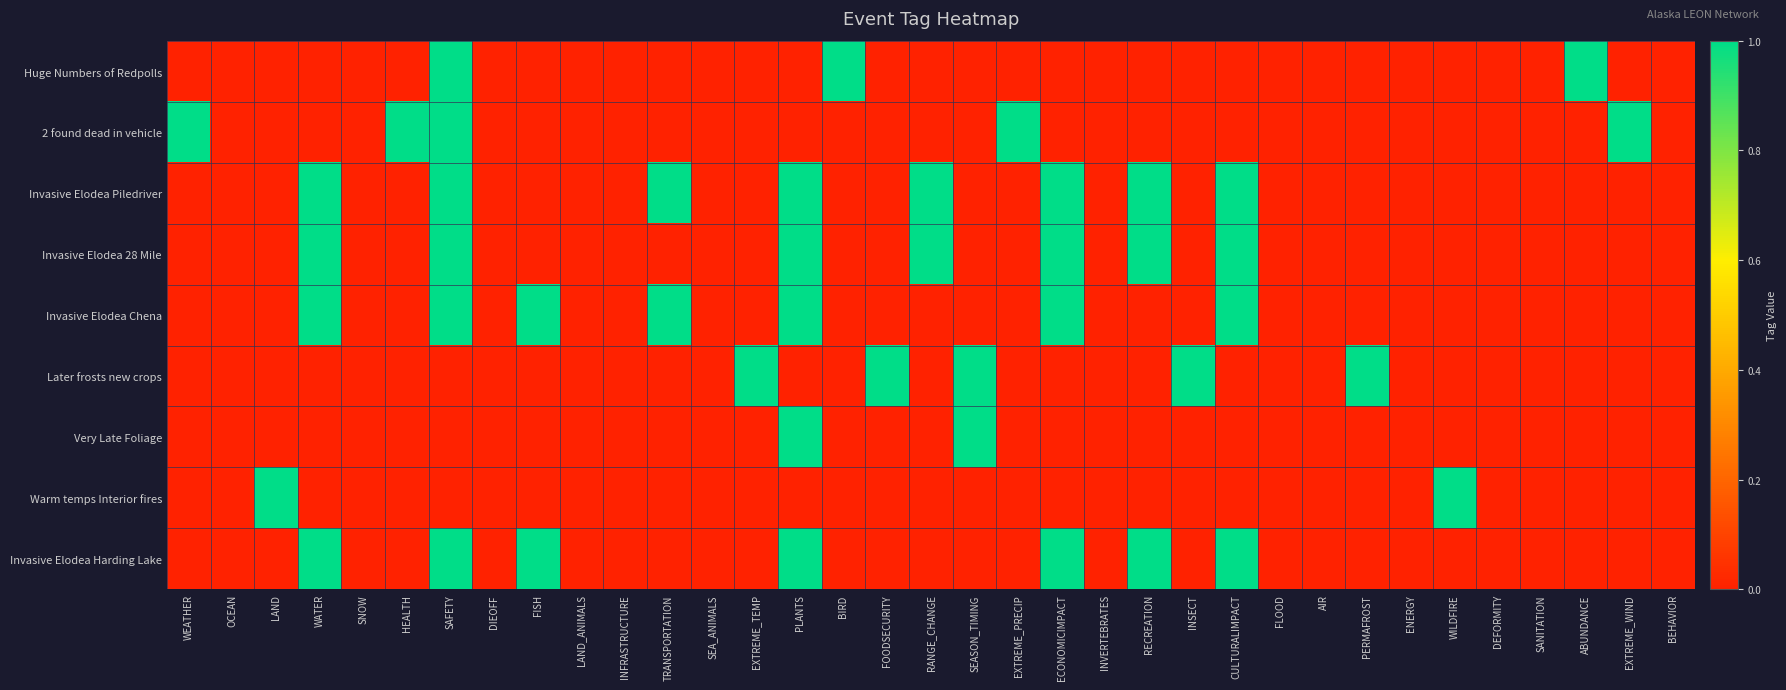

At which category is the sum across all series the highest?

SAFETY